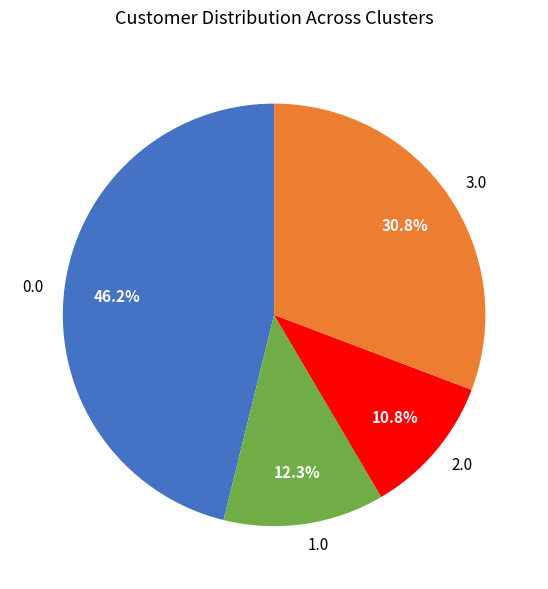

How many segments does this pie chart have?

4